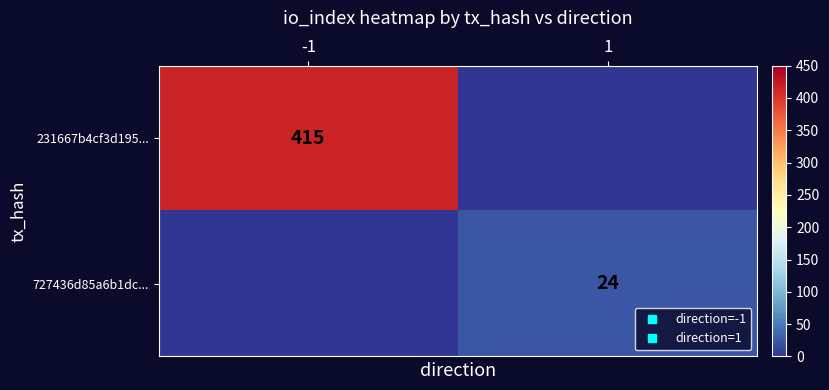

Rank the series at -1 from lowest to highest value.

727436d85a6b1dc..., 231667b4cf3d195...